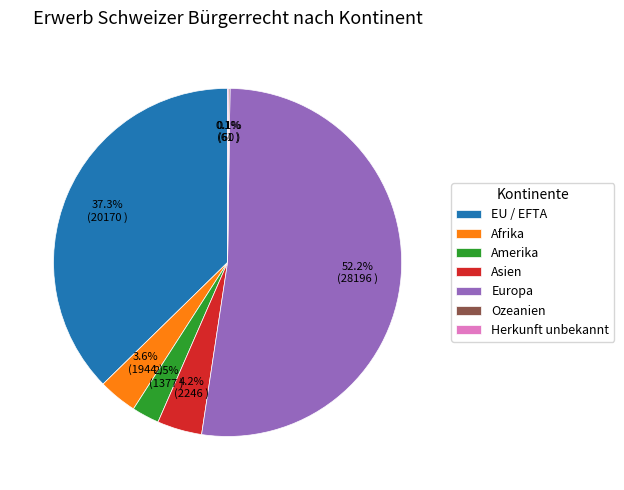

Does Afrika represent more than half of the total?

No